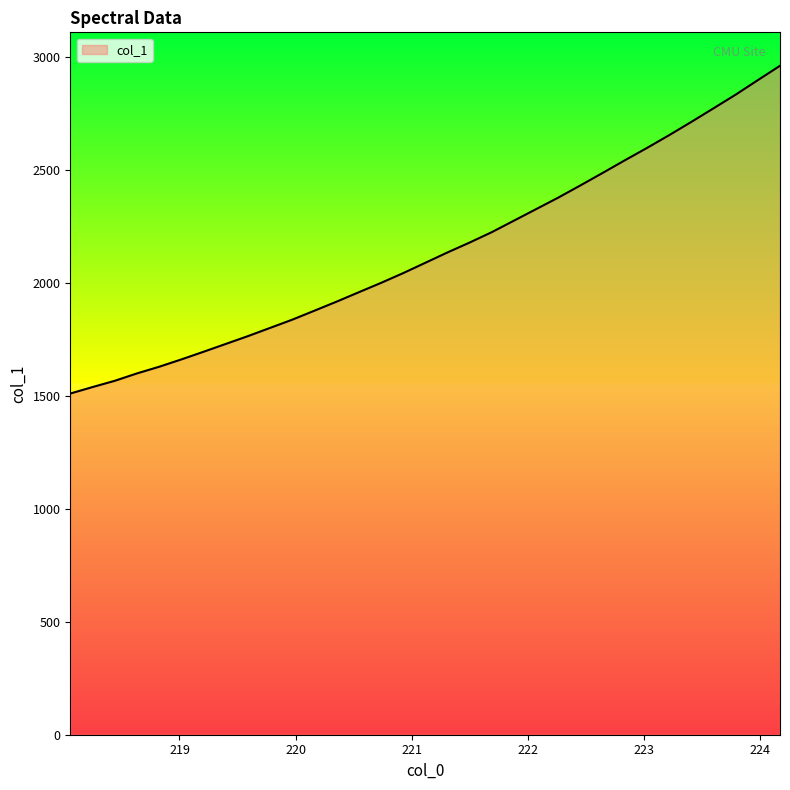

True or false: there are more than 2 points higher than both neighbors.

False